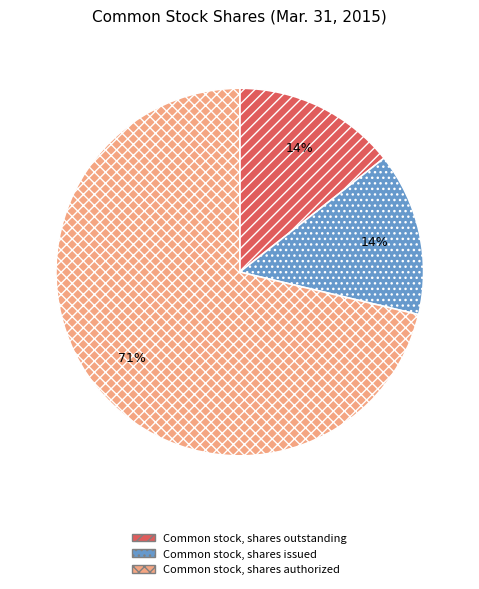

What percentage is the Common stock, shares outstanding slice, to the nearest percent?

14%